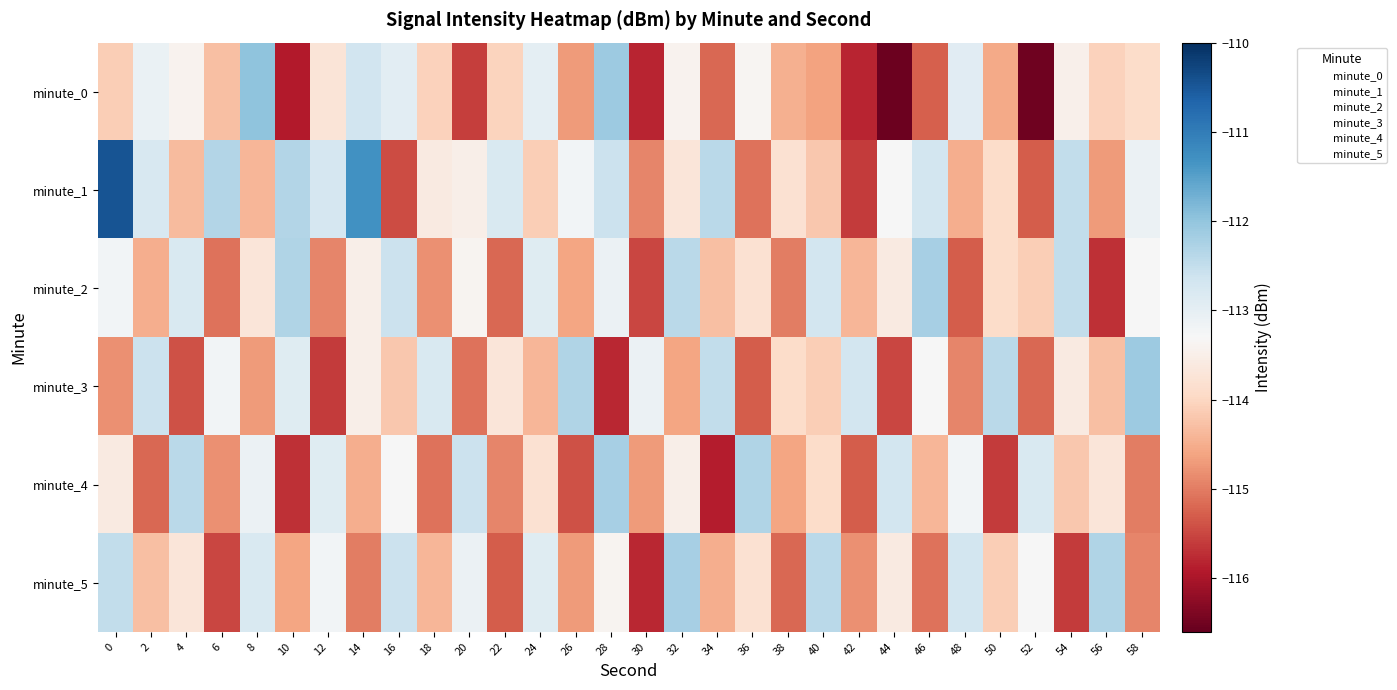

At how many categories does at least one series exceed -113?

28